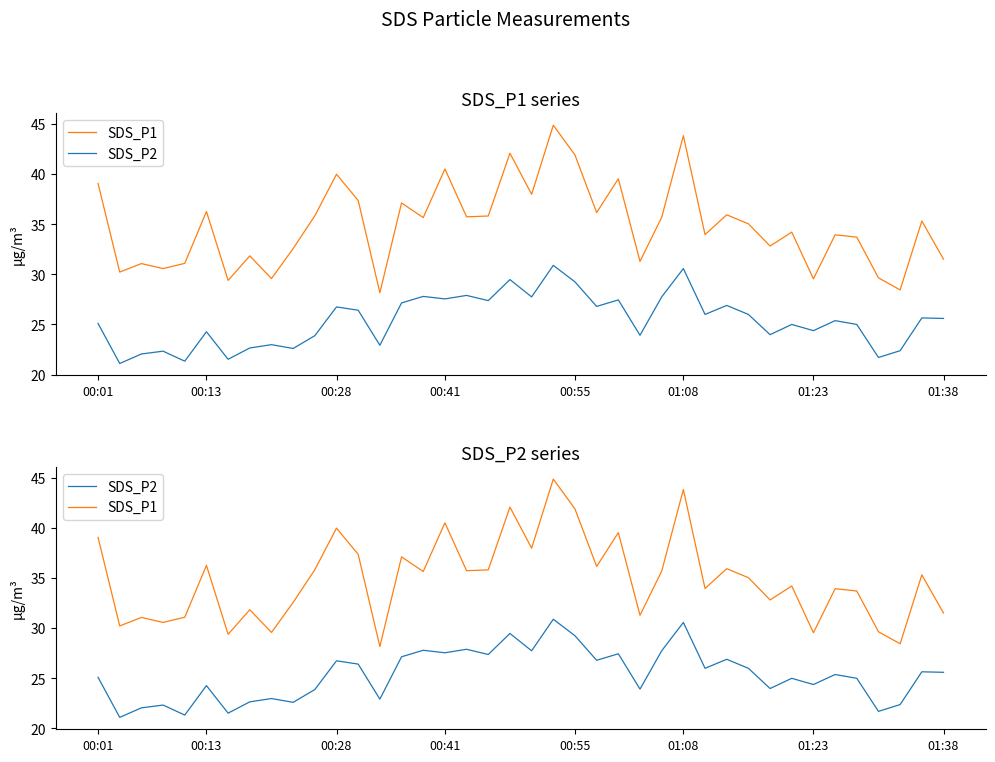

How many lines are shown in the chart?

2